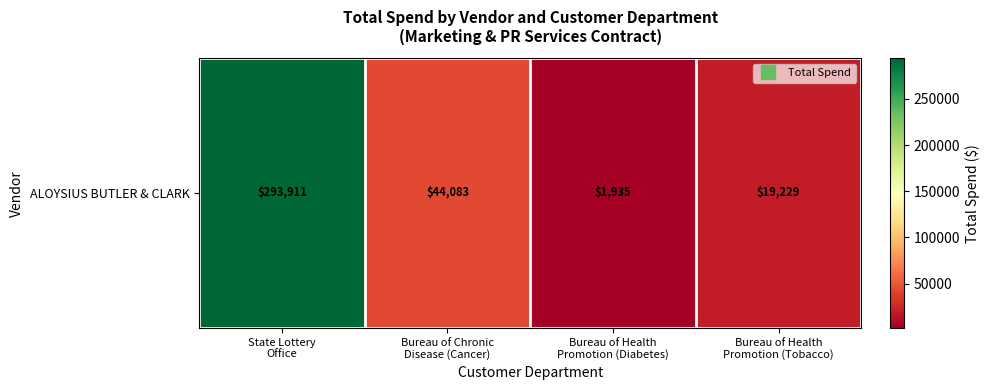

What is the approximate value at Bureau of Health
Promotion (Diabetes)?

1935.0